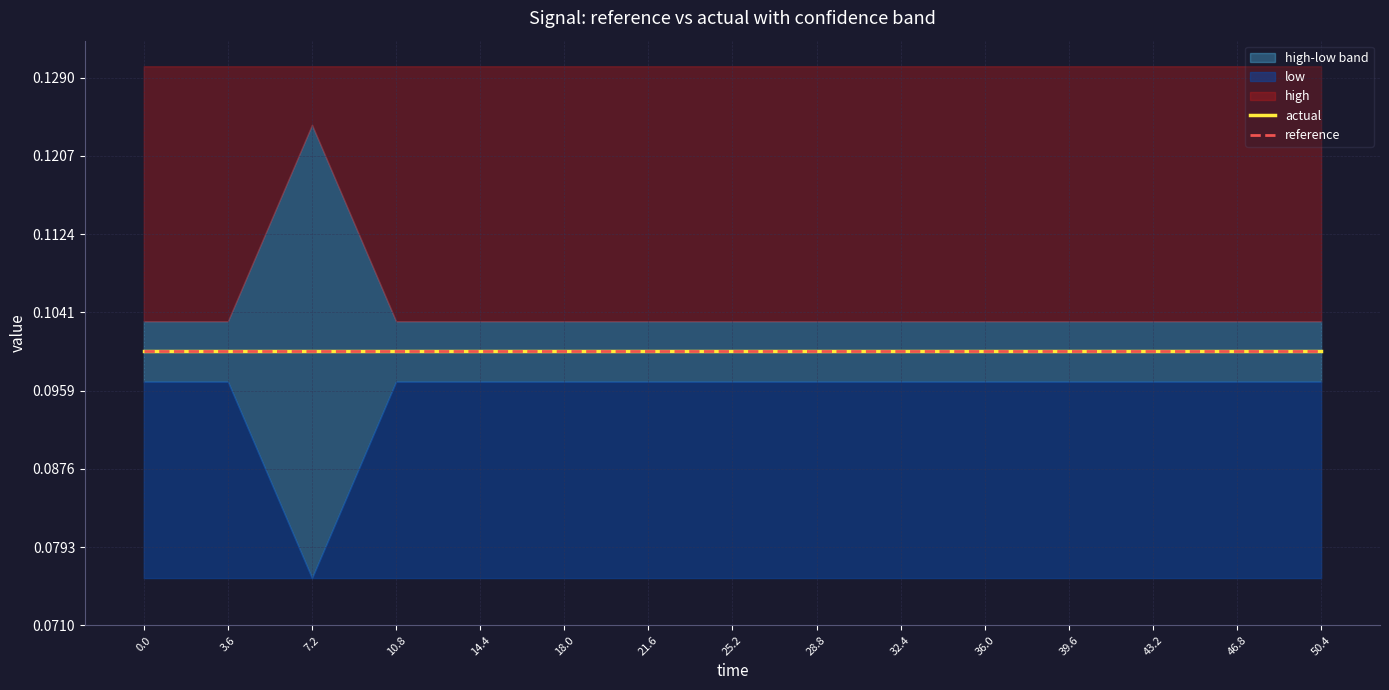

What is the maximum value for reference?

0.1